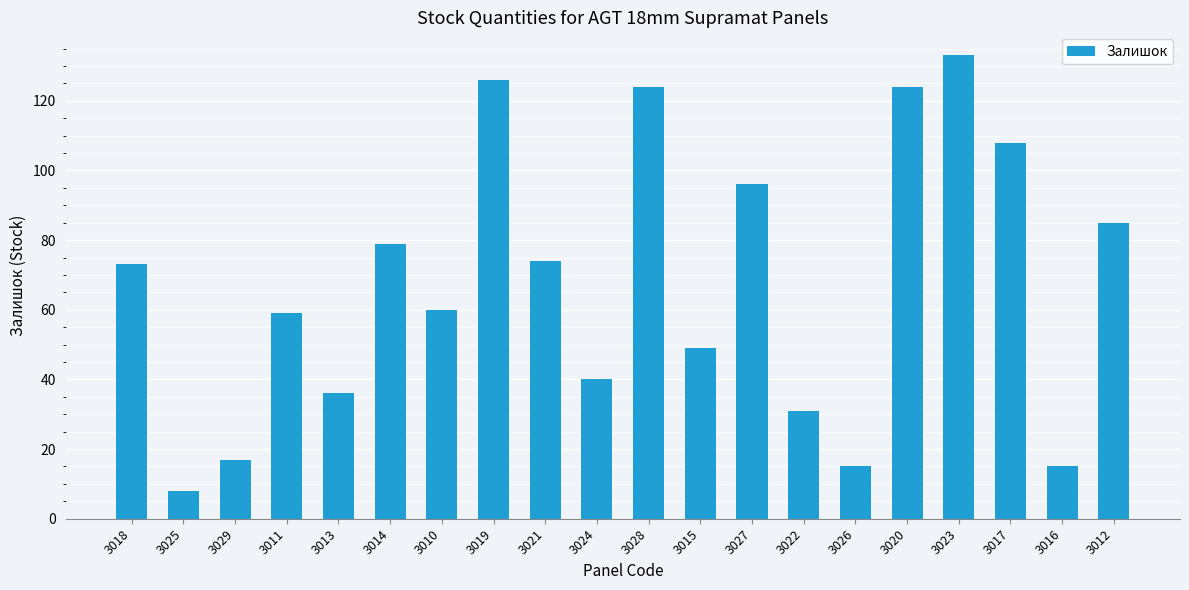

Reading left to right, extract all data points from this chart.

73	8	17	59	36	79	60	126	74	40	124	49	96	31	15	124	133	108	15	85